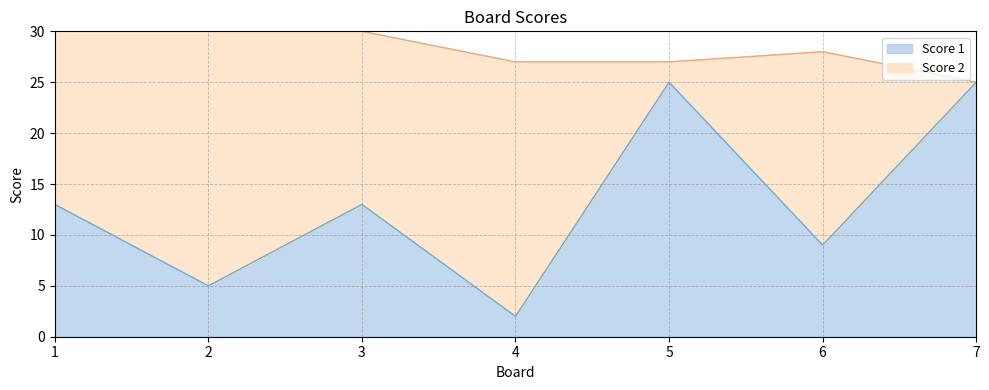

At which category does the data reach its first local valley?

2